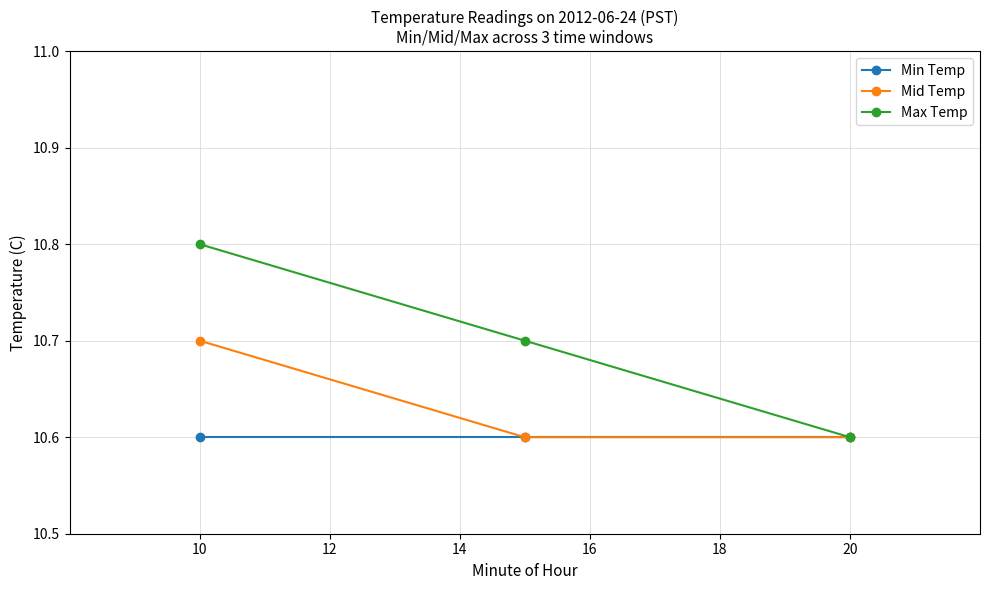

What is the smallest value displayed?

10.6